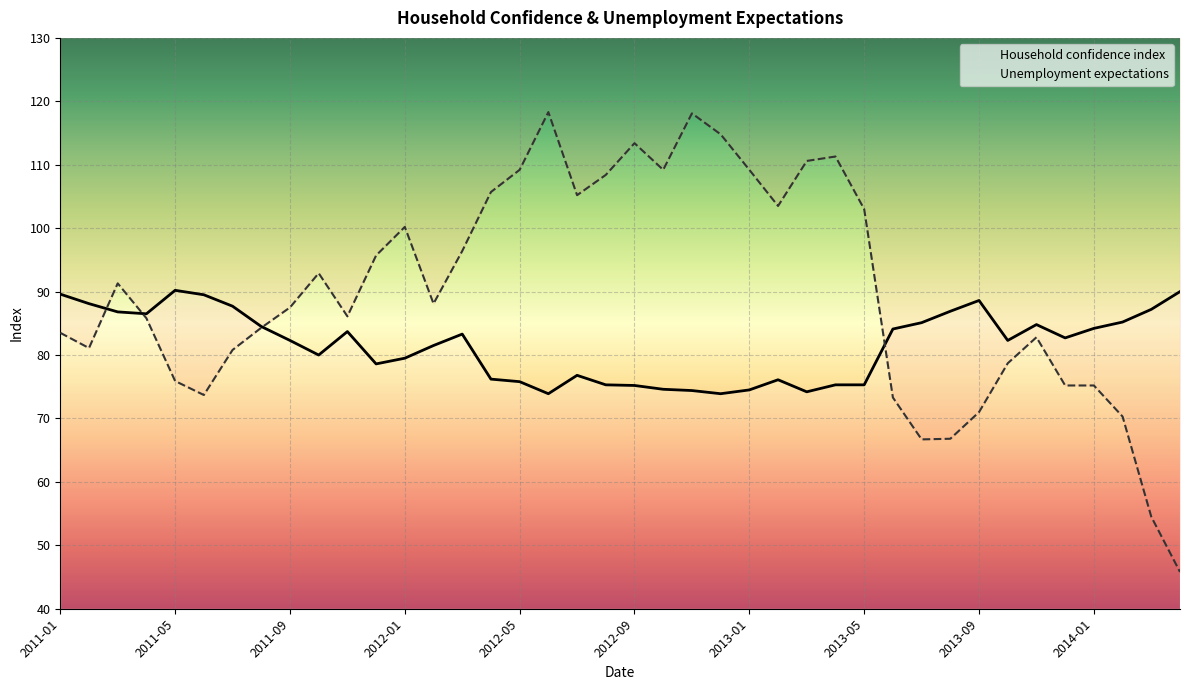

How many series are shown in this chart?

2